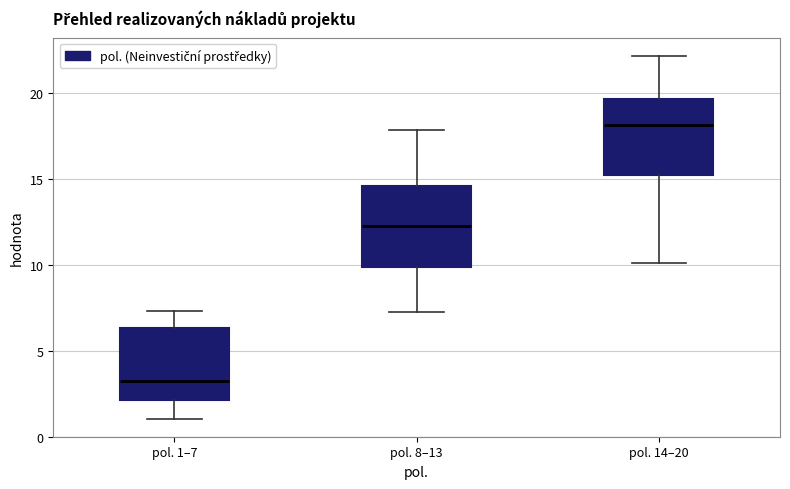

Where does the median line of the box for pol. 14–20 sit on the y-axis? The values are not printed on the chart, so give them approximately, as read against the axis.

18.0